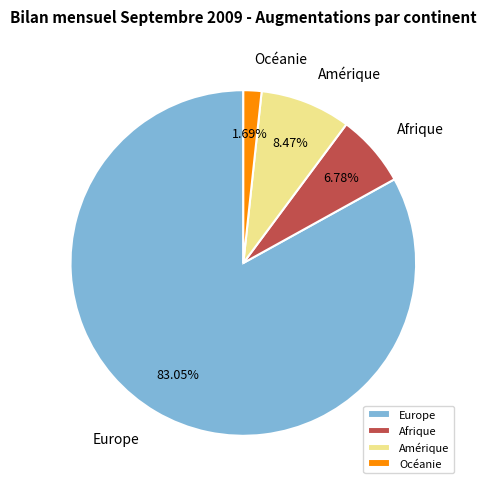

True or false: Amérique accounts for 8% of the total.

True